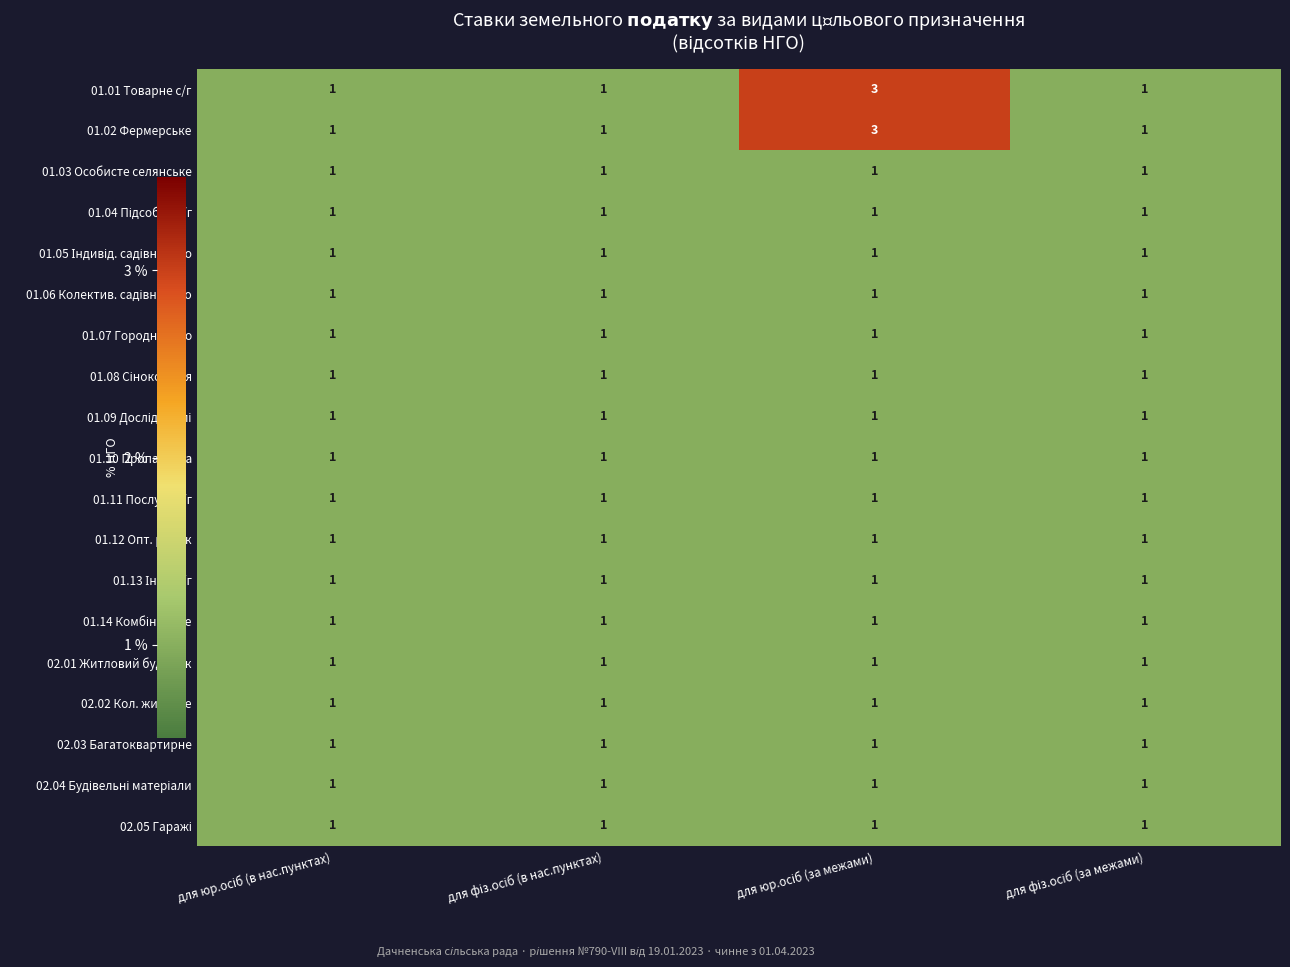

What is the sum of all 02.02 Кол. житлове values?

4